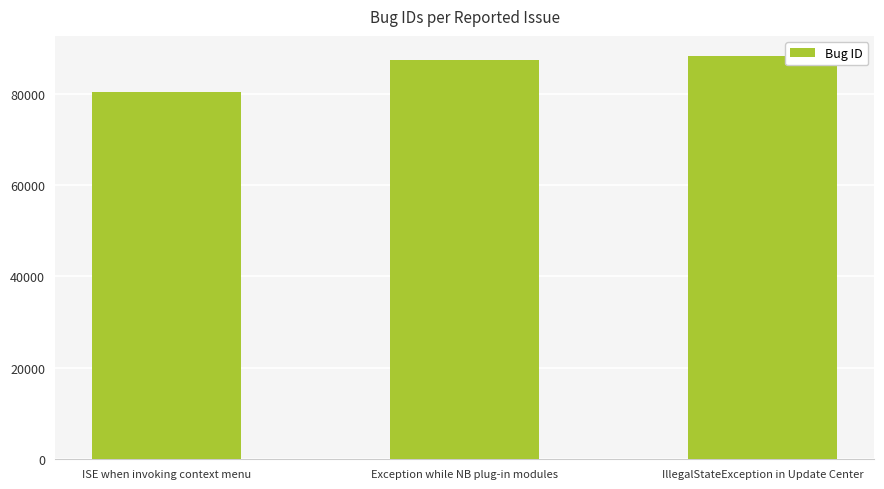

Rank the categories by value from highest to lowest.

IllegalStateException in Update Center, Exception while NB plug-in modules, ISE when invoking context menu